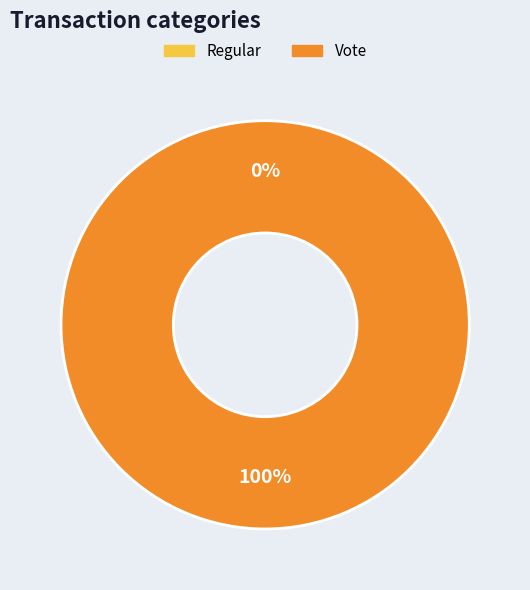

To the nearest percent, what is the combined percentage of Vote and Regular?

100%